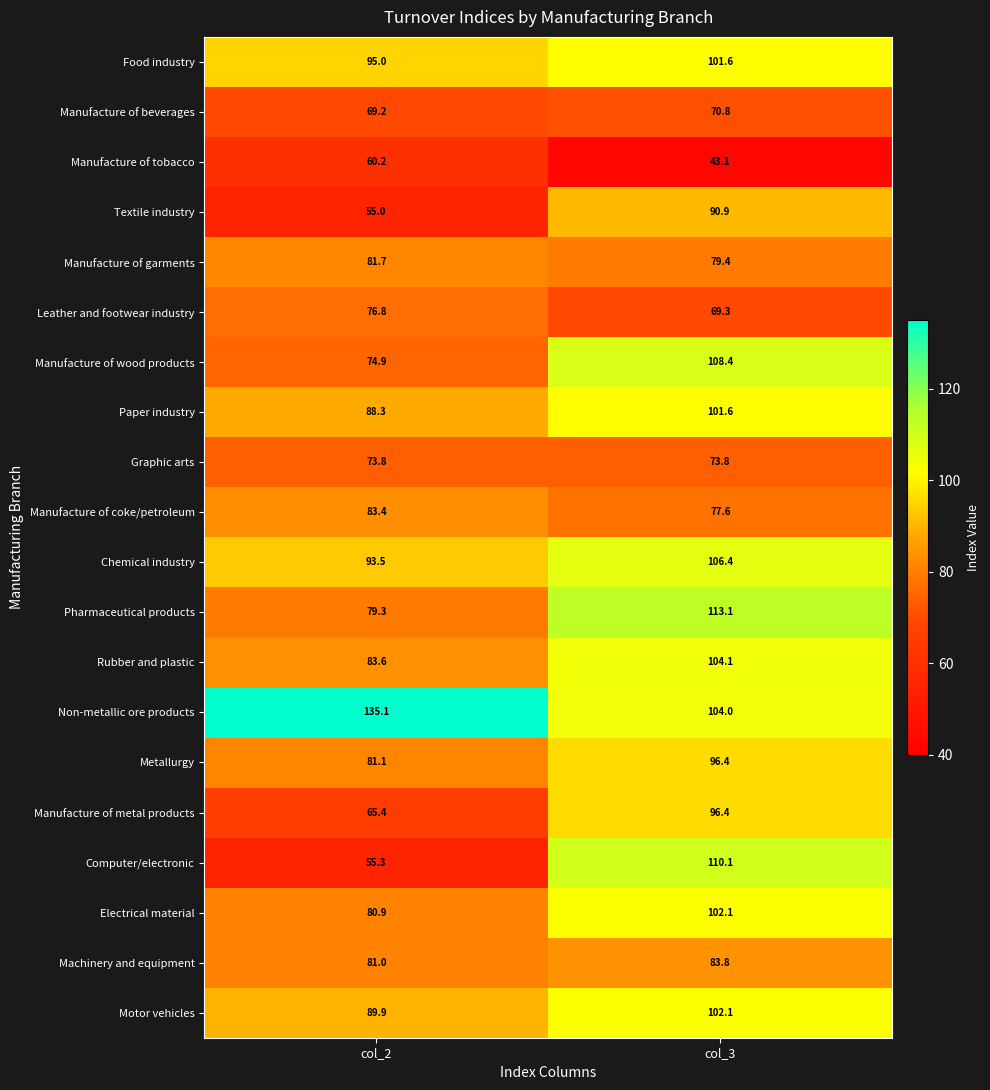

What is the difference between the highest and lowest values at col_2?

80.1